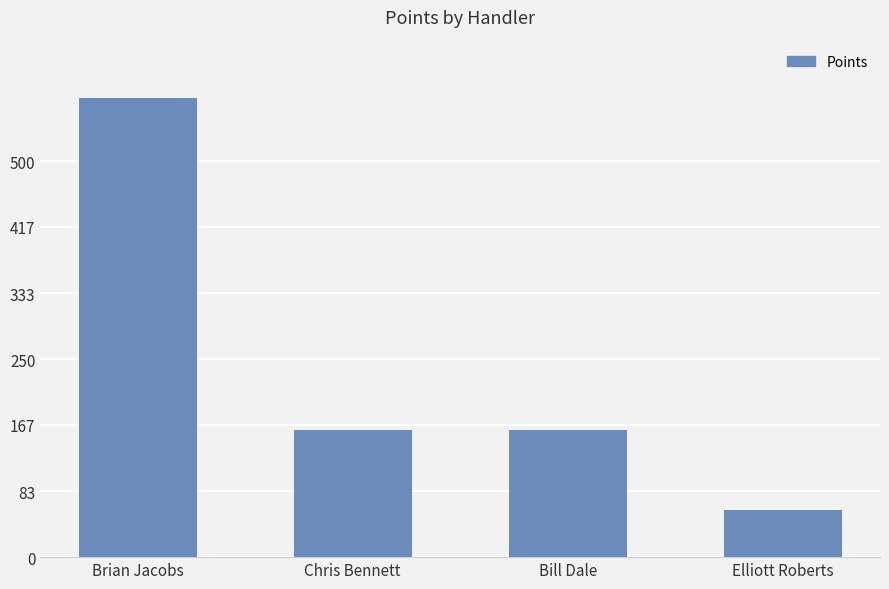

Read the value at Chris Bennett, to the nearest 100.

200